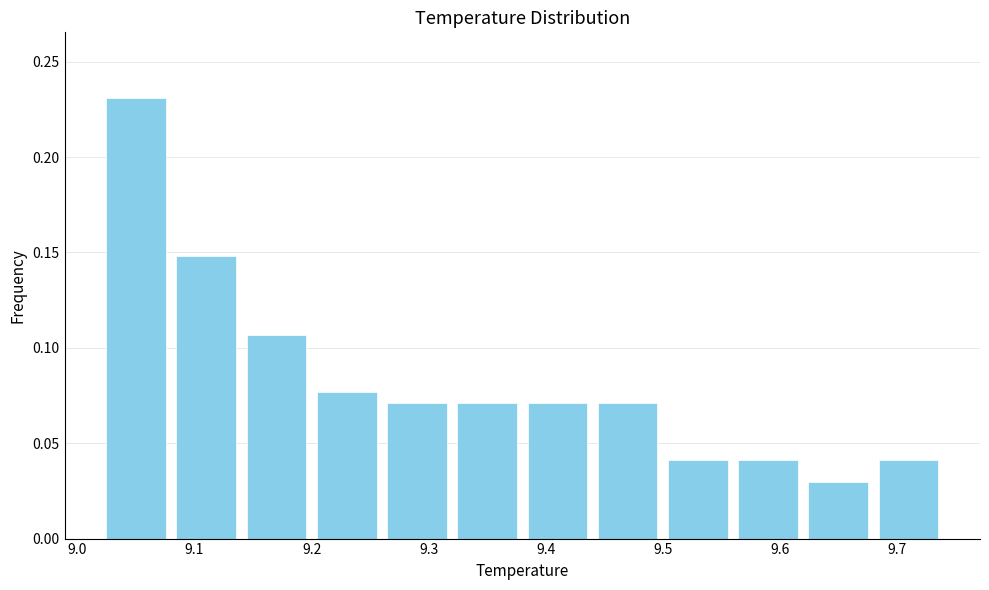

Reading left to right, transcribe this chart: for each bar, give the range it covers on the x-axis and its height. The values are not printed on the chart, so give them approximately, as read against the axis.

9.02 to 9.08: 0.230
9.08 to 9.14: 0.150
9.14 to 9.20: 0.105
9.20 to 9.26: 0.075
9.26 to 9.32: 0.070
9.32 to 9.38: 0.070
9.38 to 9.44: 0.070
9.44 to 9.50: 0.070
9.50 to 9.56: 0.040
9.56 to 9.62: 0.040
9.62 to 9.68: 0.030
9.68 to 9.74: 0.040